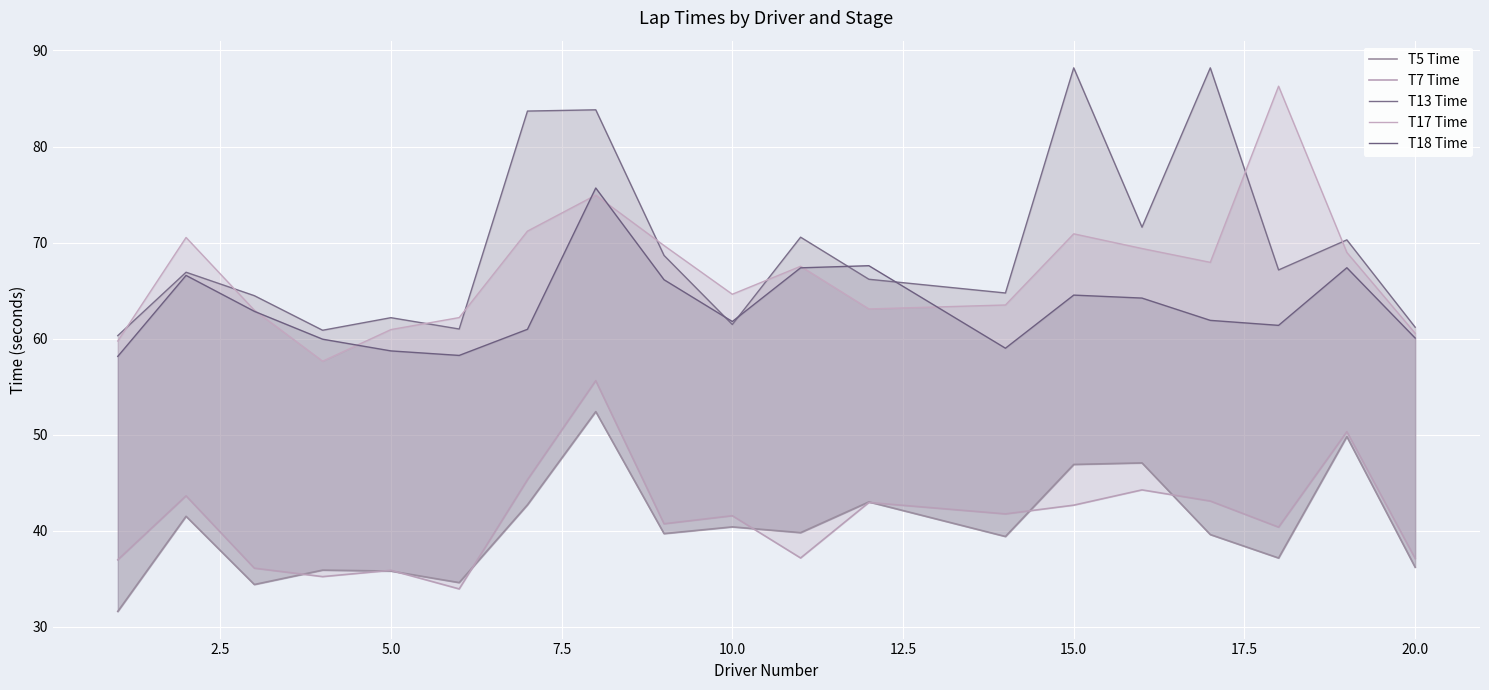

What is the sum of all T18 Time values?

1202.5